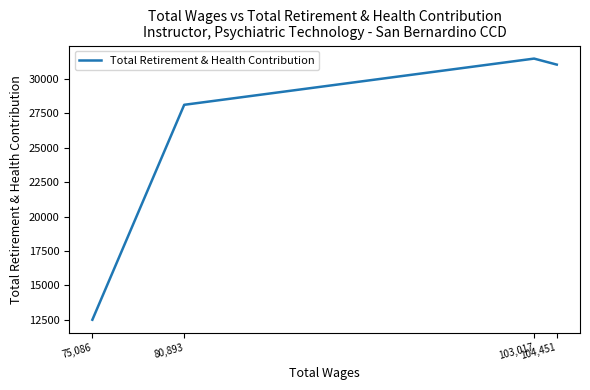

How many categories are shown in the chart?

4